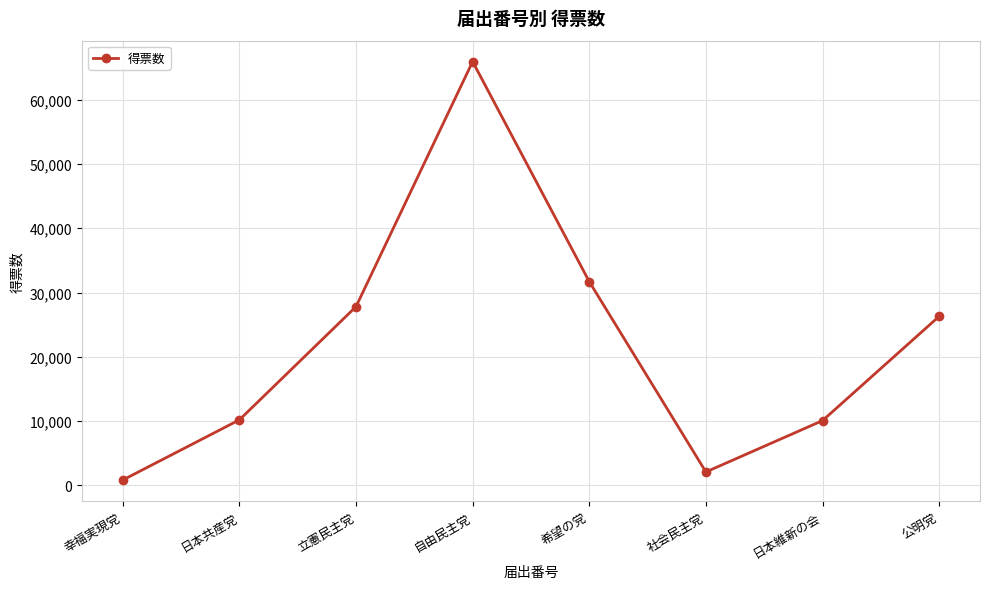

What is the sum of all values?

174972